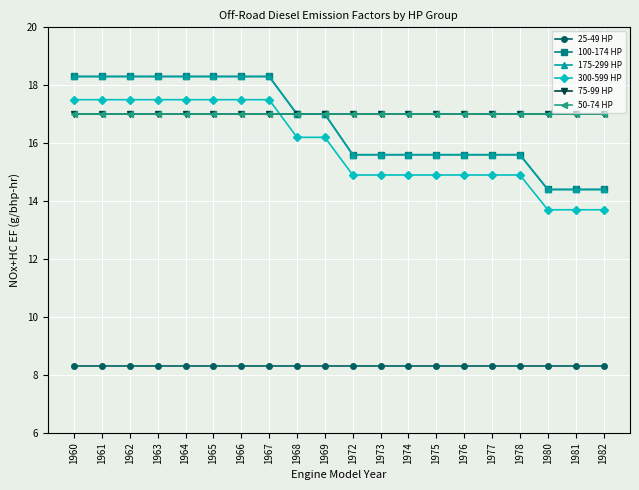

At how many categories does at least one series exceed 9?

20